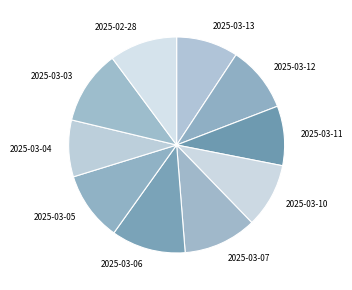

How many slices are in this pie chart?

10